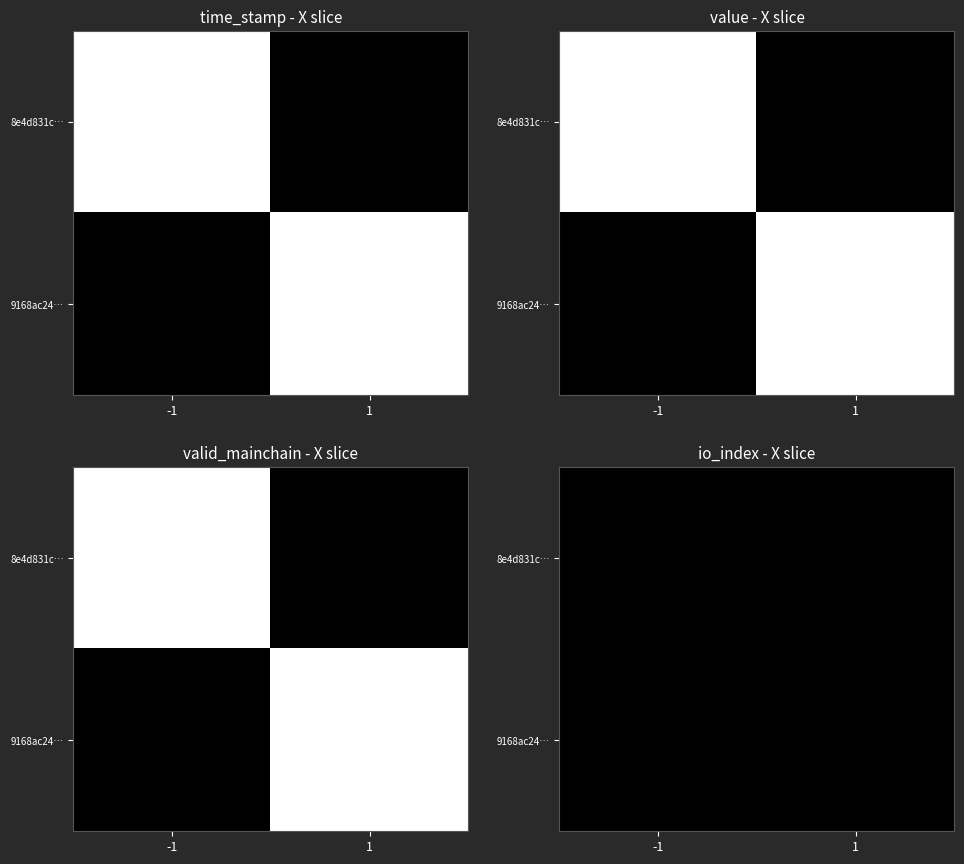

Rank the series at direction from lowest to highest value.

8e4d831c8f9e0118f9d98d26e0e09a5b34468b7, 9168ac242a1d48cd240d1b635f808f3bf559cf1